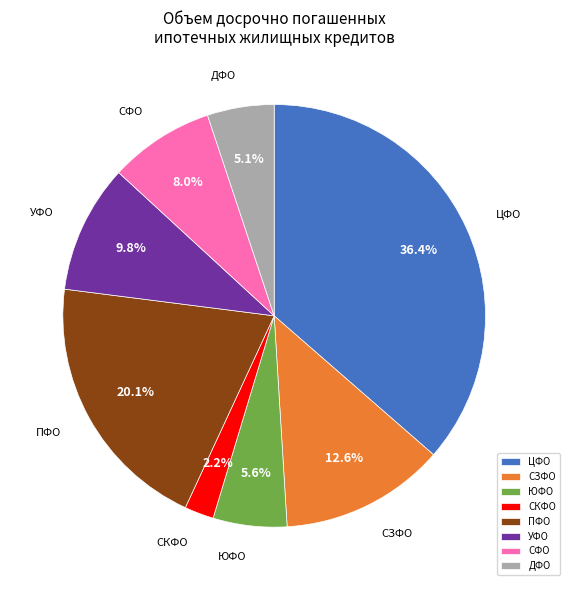

Is there a majority slice in this chart?

No